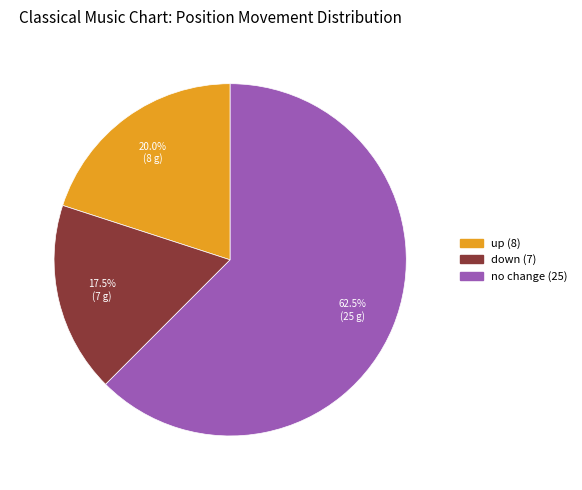

How many segments does this pie chart have?

3